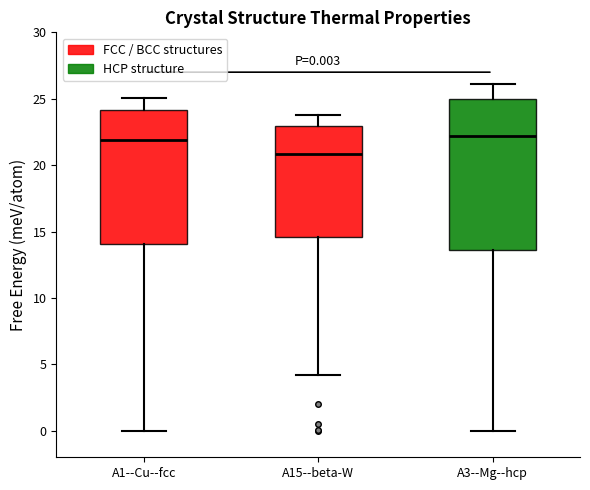

Which box is the tallest, from its lower edge to its upper edge?

A3--Mg--hcp